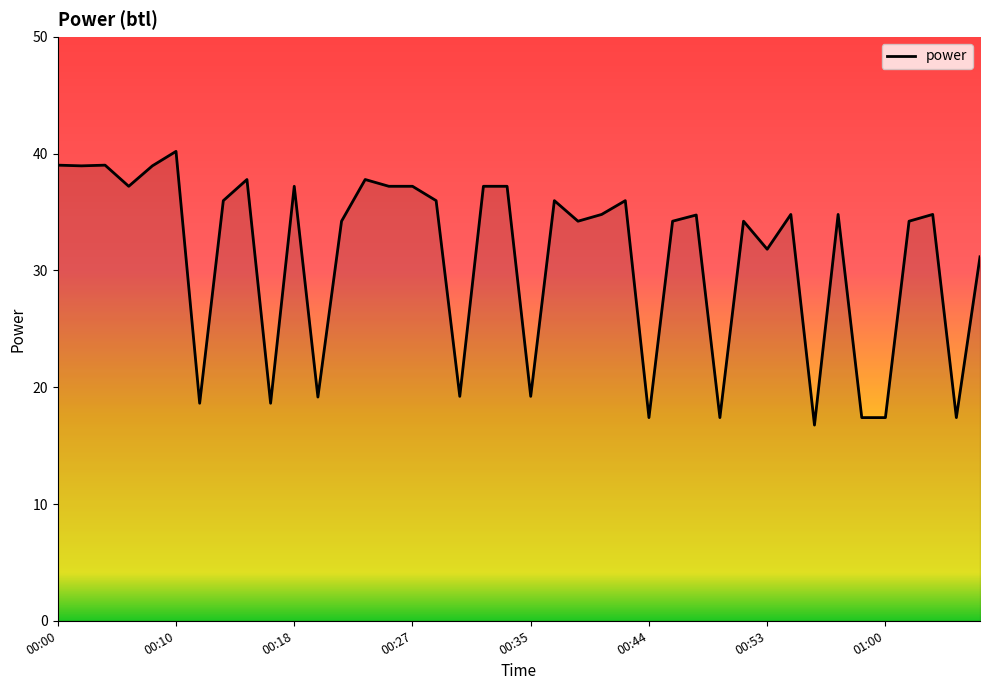

What is the greatest value displayed?

40.2